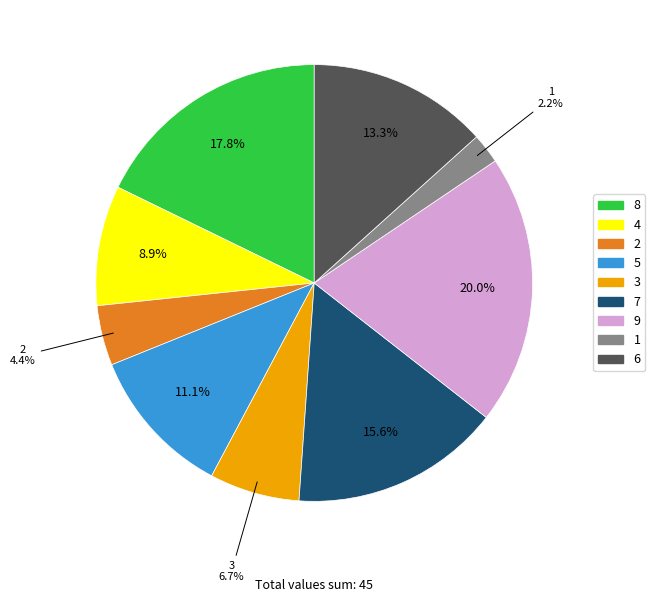

To the nearest percent, what portion does 2 represent?

4%